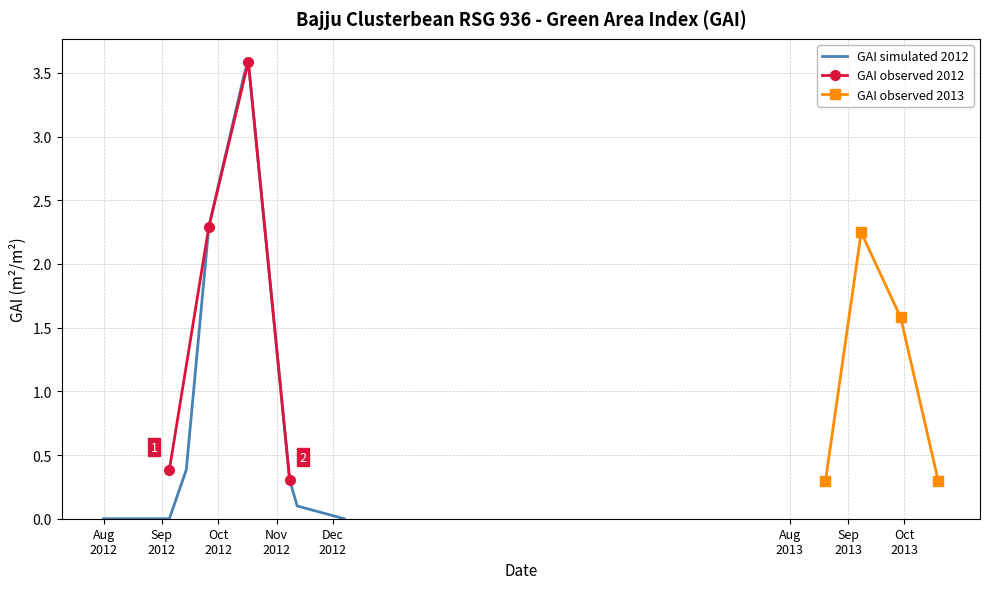

Count the GAI observed 2013 values in the range 0 to 2.

3